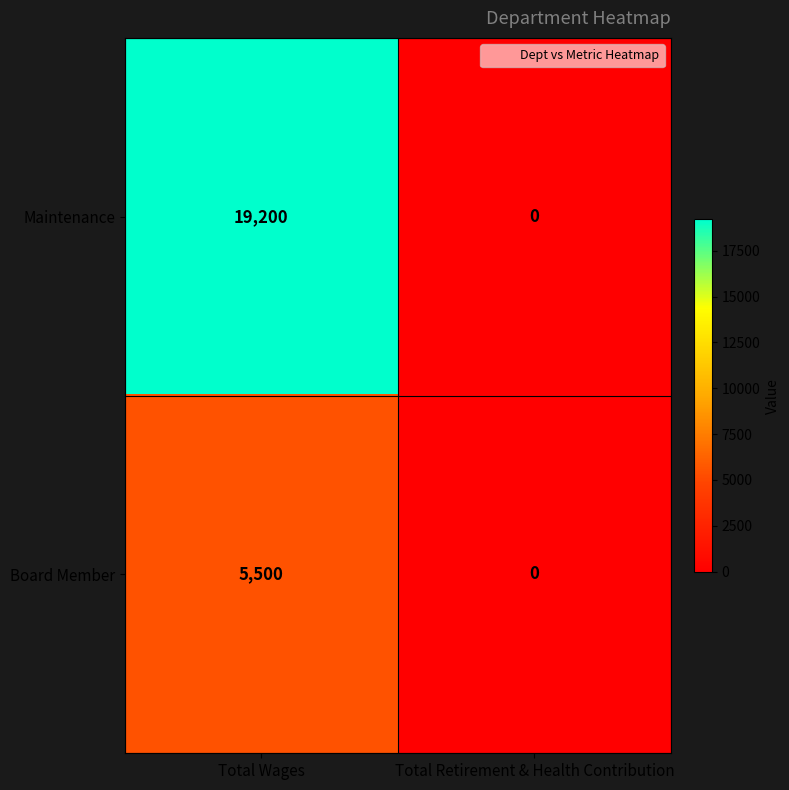

How many categories are shown in the chart?

2